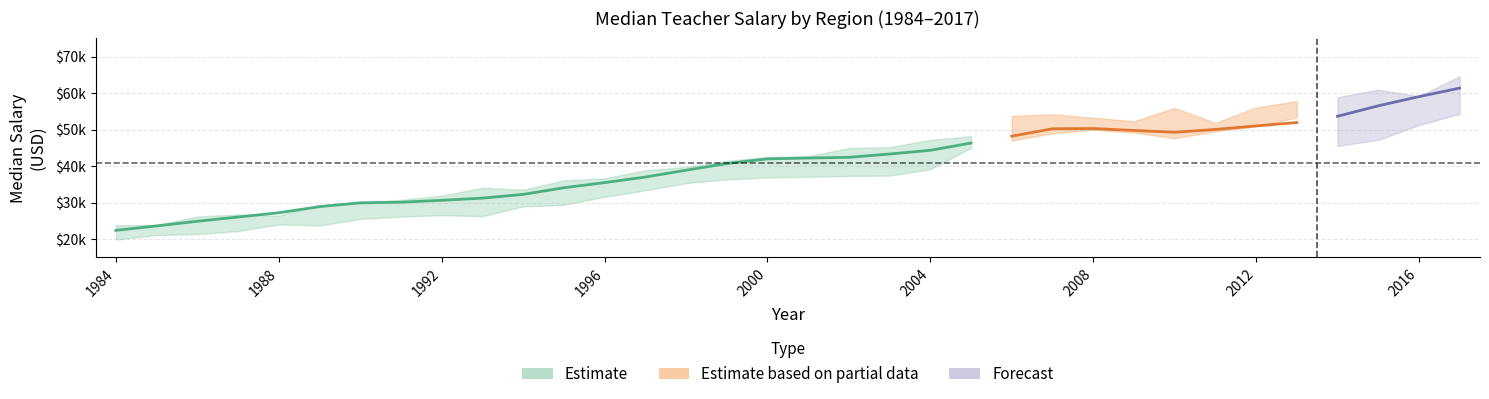

Which label corresponds to the smallest value in the chart?

1984